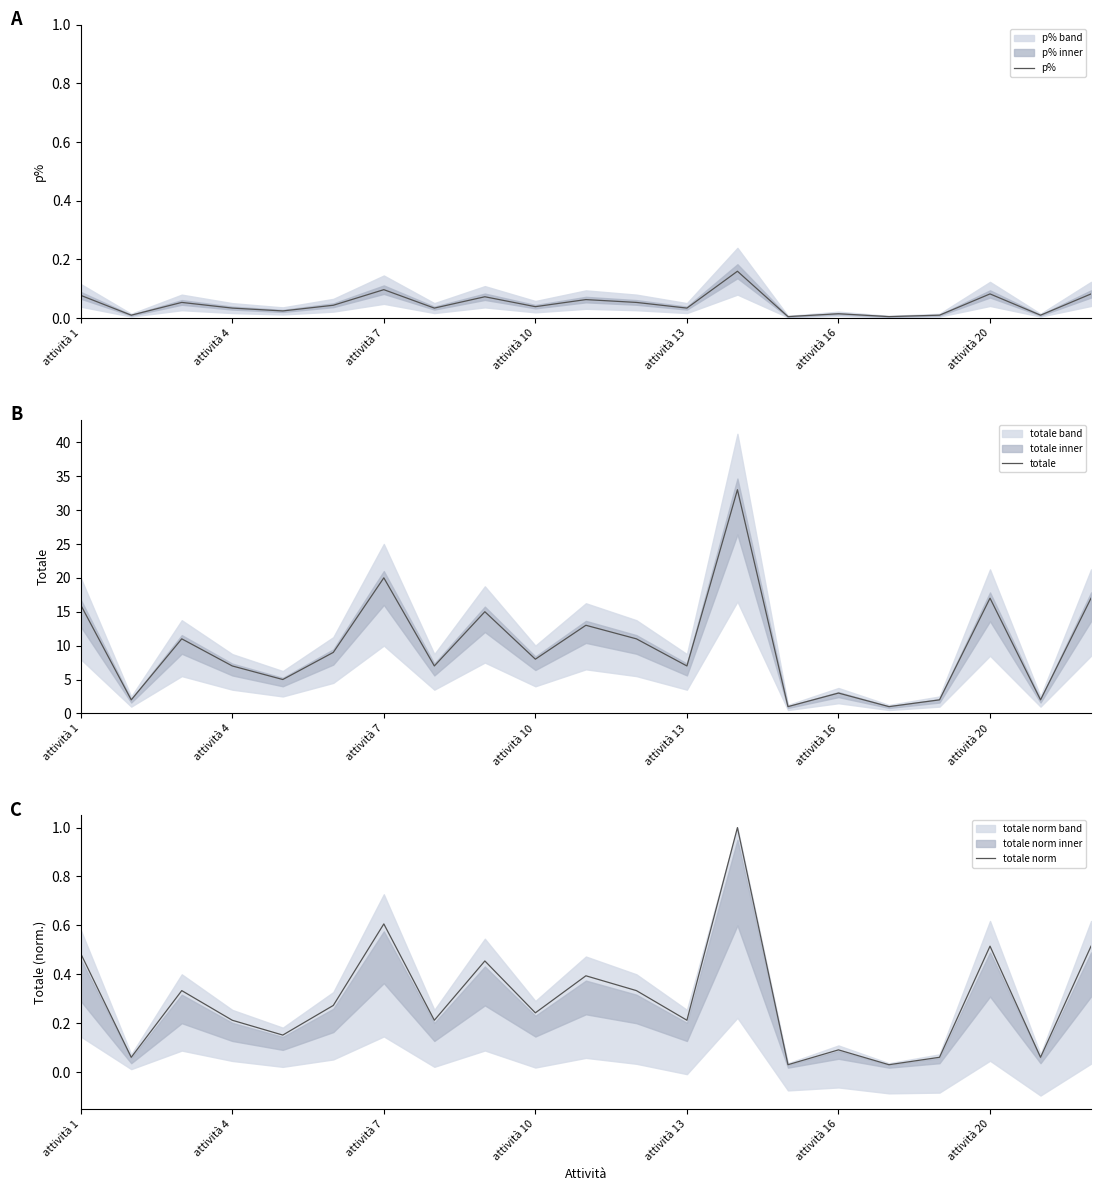

The totale series shows 7 at attività 4. True or false?

True